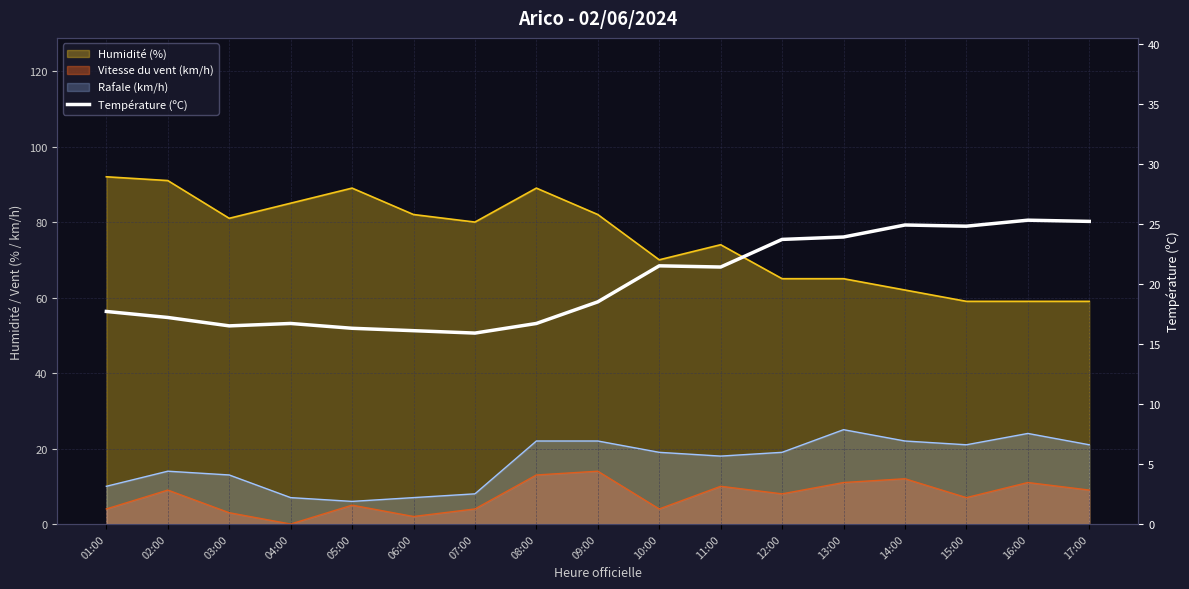

What position from the right is 11:00?

7